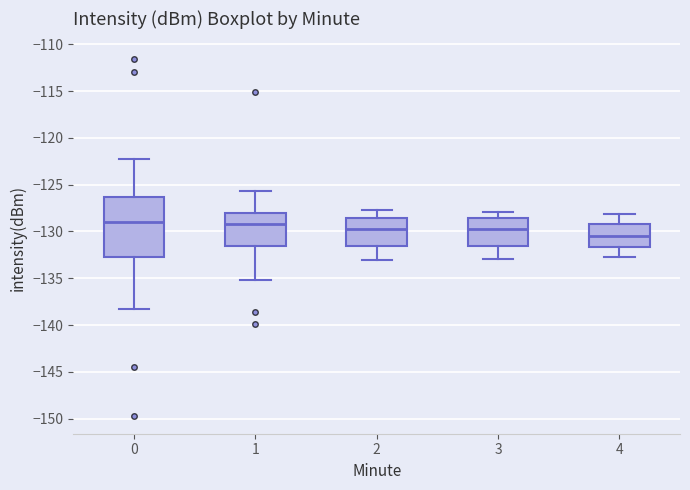

Where is the upper edge of the box at x = 4 on the y-axis? The values are not printed on the chart, so give them approximately, as read against the axis.

-129.0